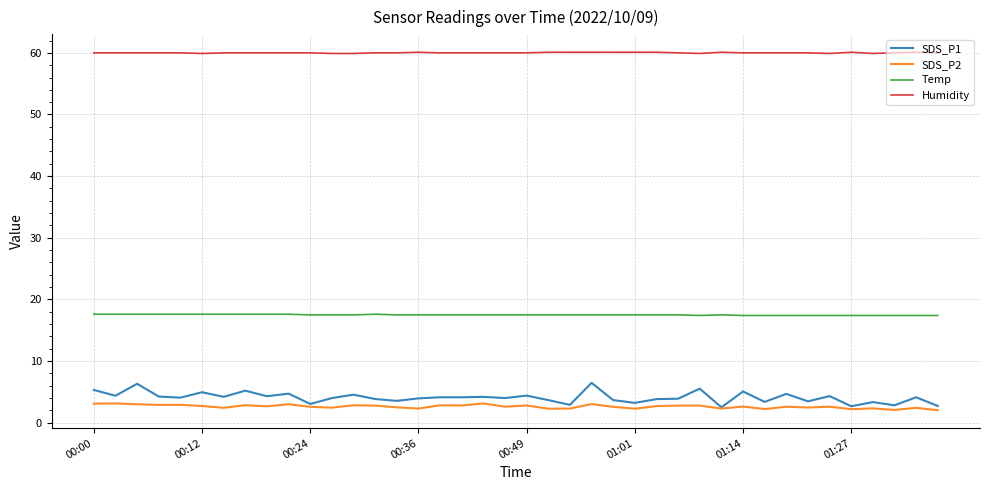

List the series in order of their peak value, lowest first.

SDS_P2, SDS_P1, Temp, Humidity